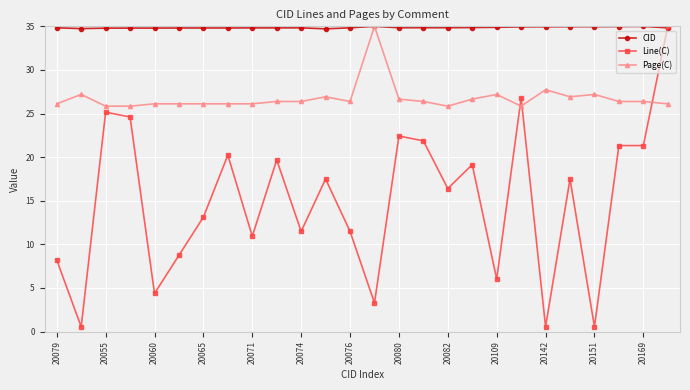

What is the greatest value displayed?

35.0